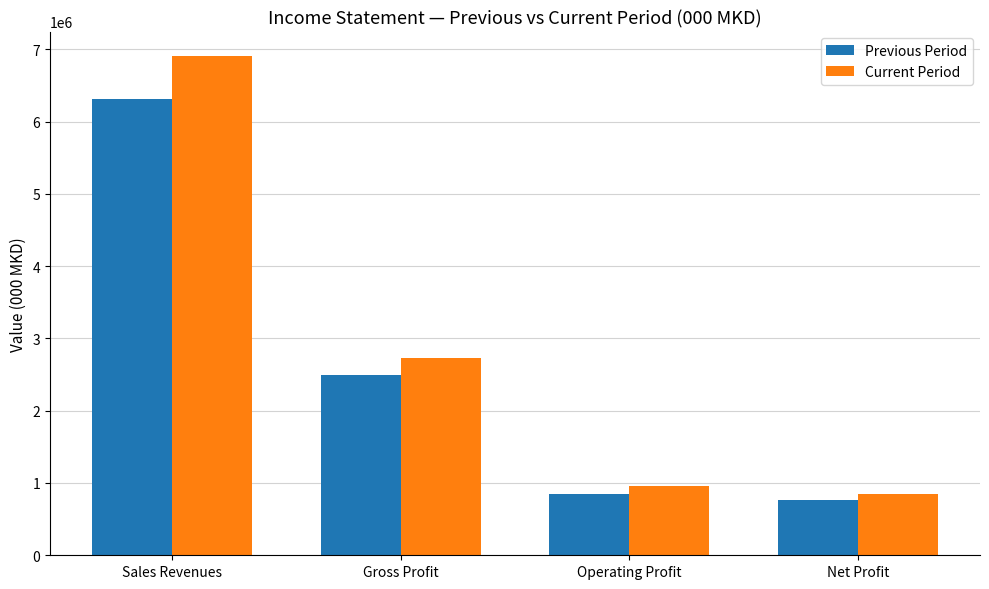

What is the lowest value of the Current Period series?

846141